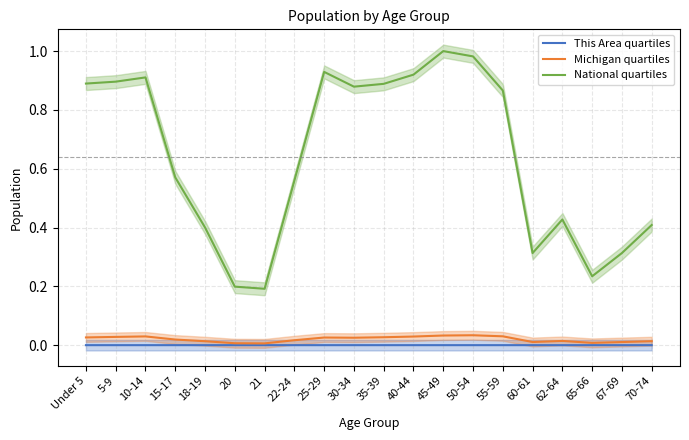

List the labels in order of This Area quartiles value, largest first.

45-49, 5-9, 40-44, 50-54, 10-14, 55-59, Under 5, 35-39, 30-34, 25-29, 70-74, 15-17, 62-64, 67-69, 22-24, 60-61, 18-19, 65-66, 21, 20